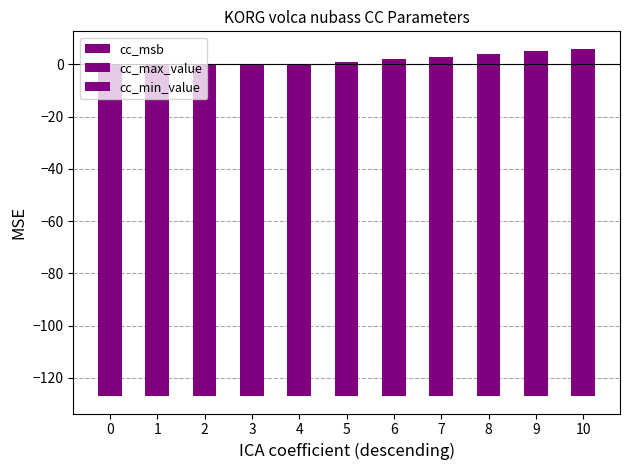

What is the total value across all series at 1?

-130